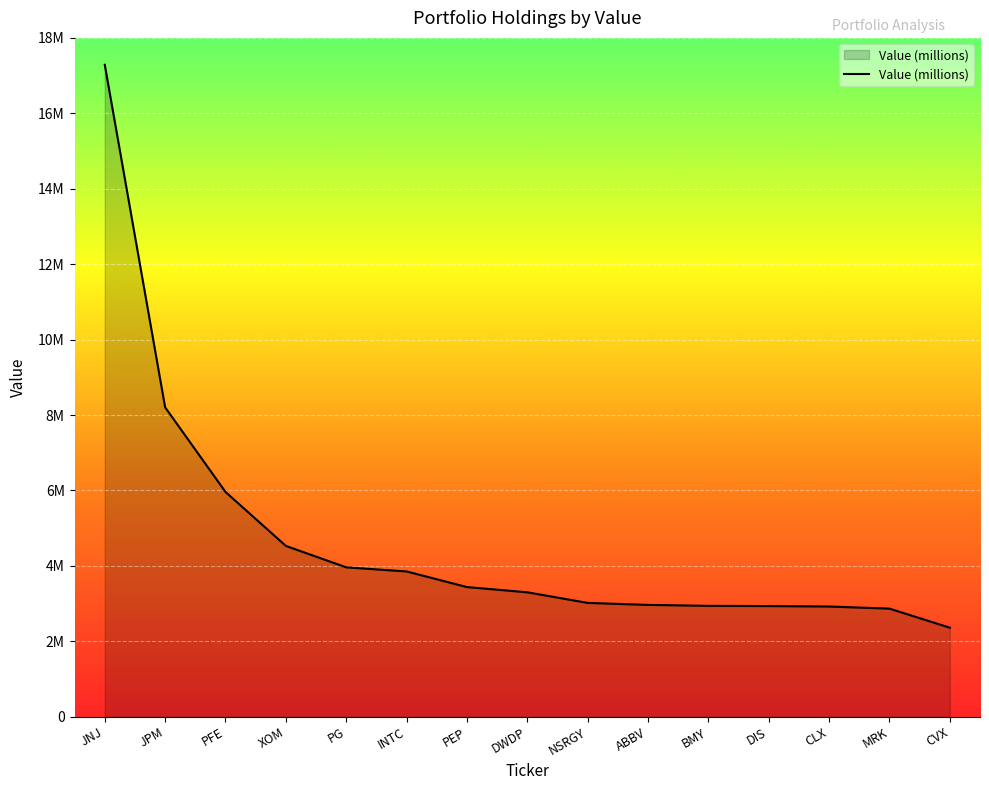

What position from the left is PG?

5